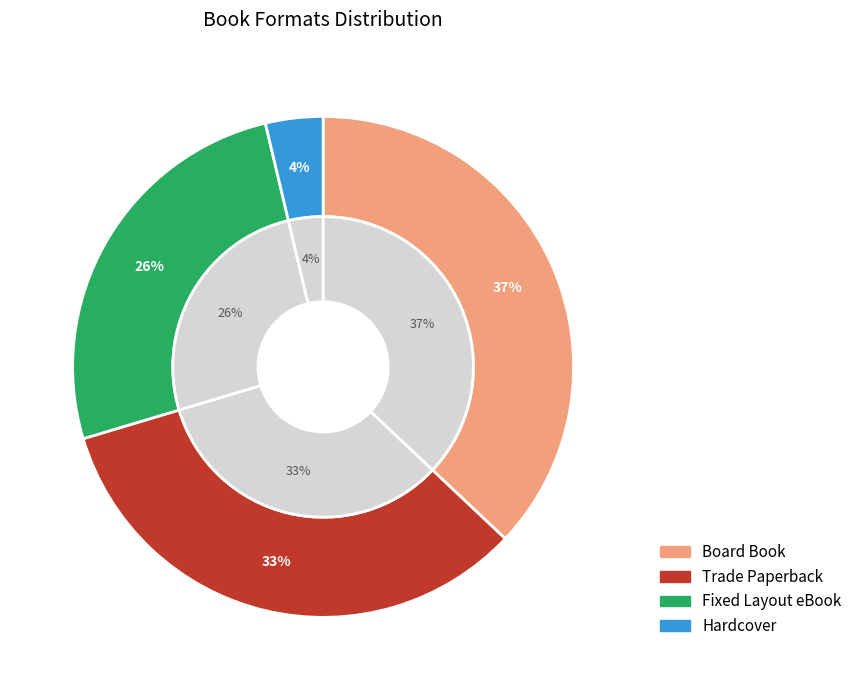

The Fixed Layout eBook slice represents 15% of the pie. True or false?

False